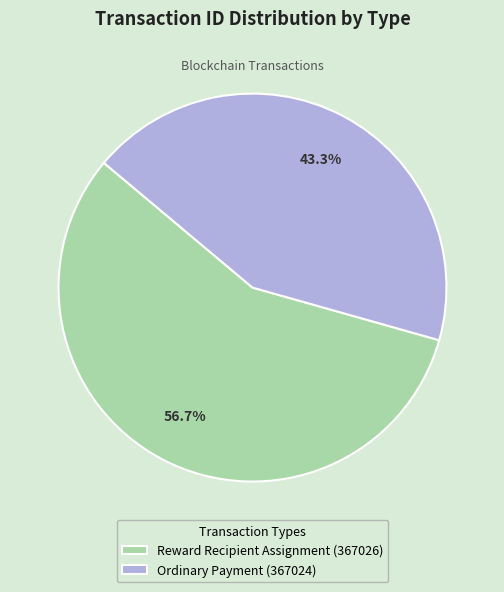

How many slices are in this pie chart?

2